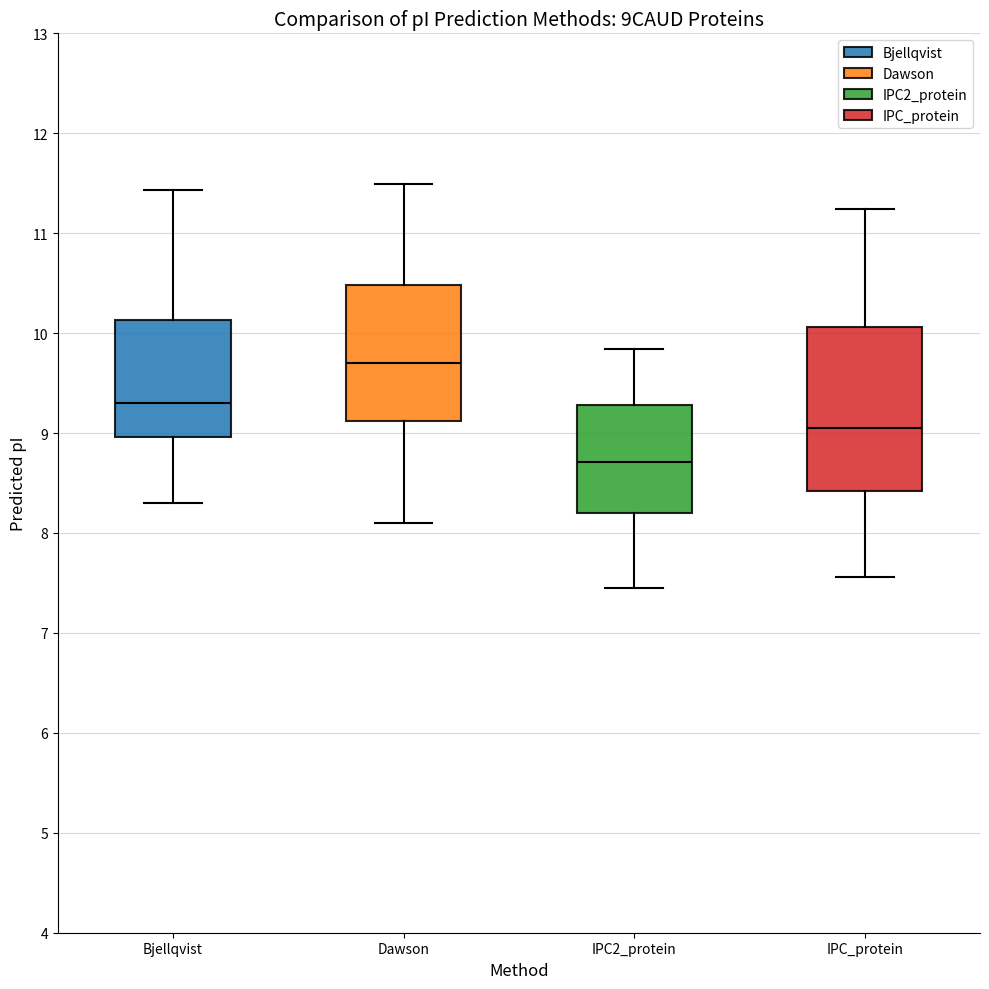

Where is the lower edge of the box for Bjellqvist on the y-axis? The values are not printed on the chart, so give them approximately, as read against the axis.

9.0